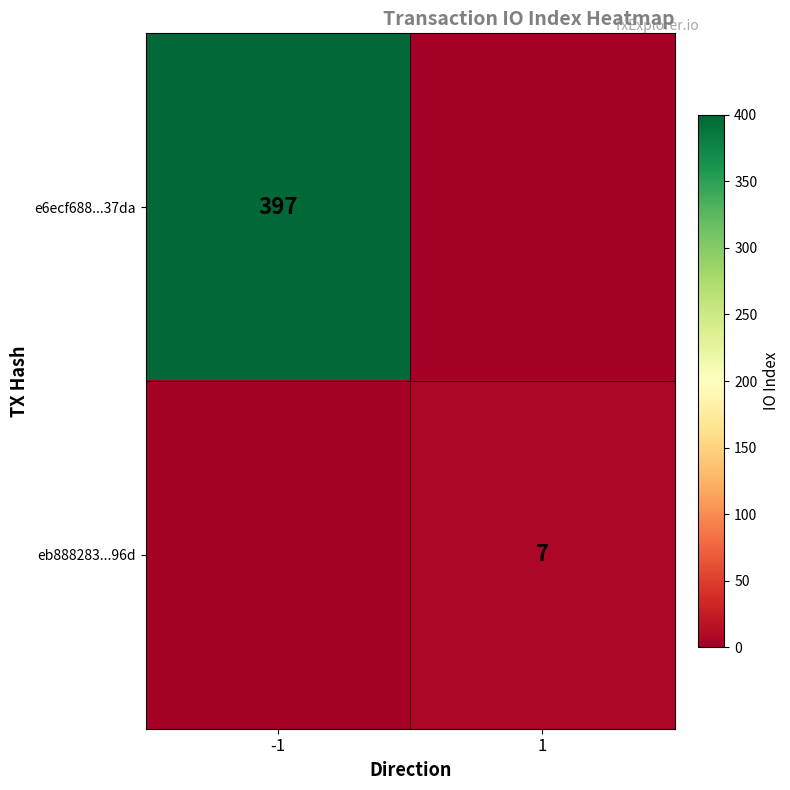

True or false: e6ecf688...37da has a value of 397 at -1.

True